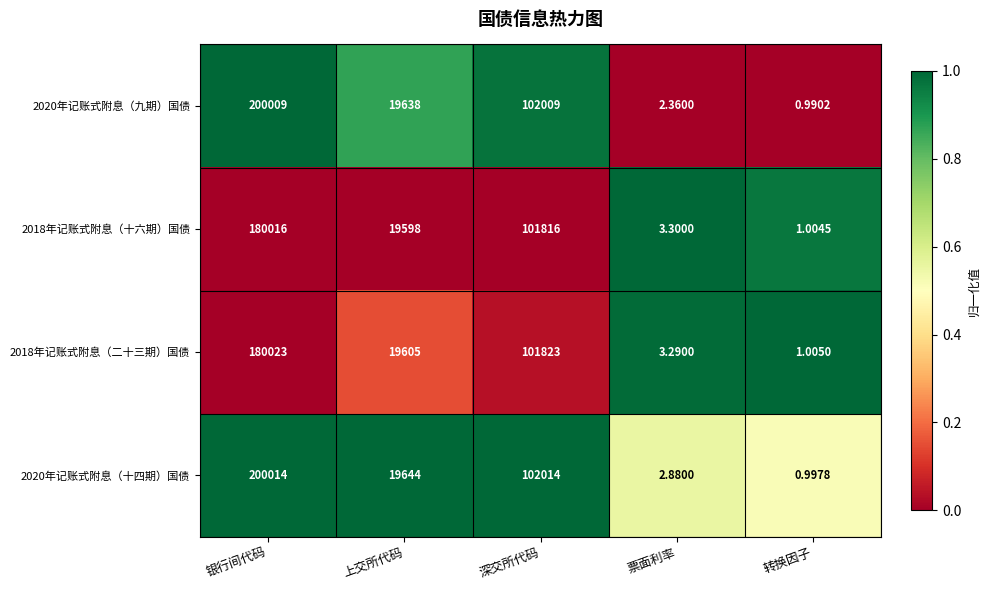

Which label corresponds to the smallest value in the chart?

转换因子